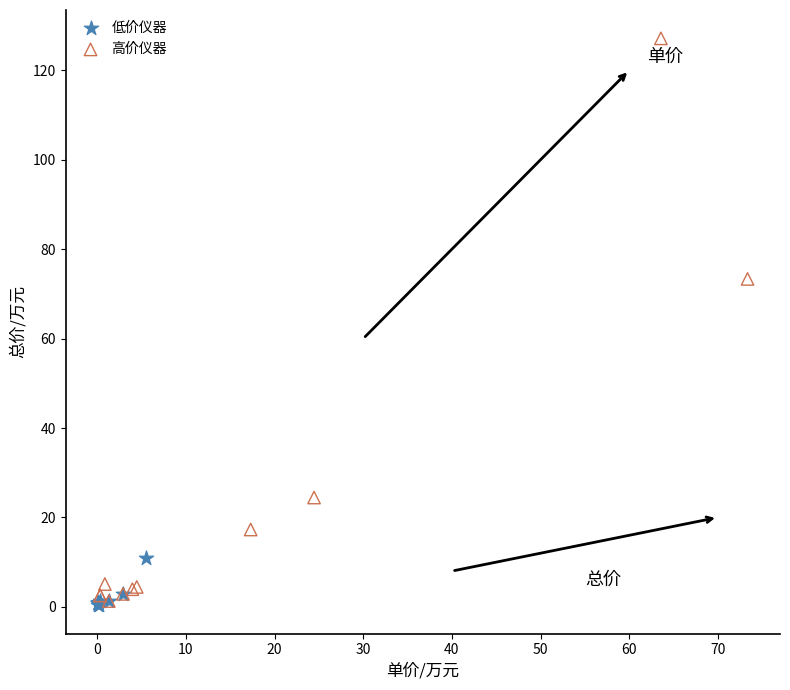

Which series has the widest spread of Y values?

高价仪器